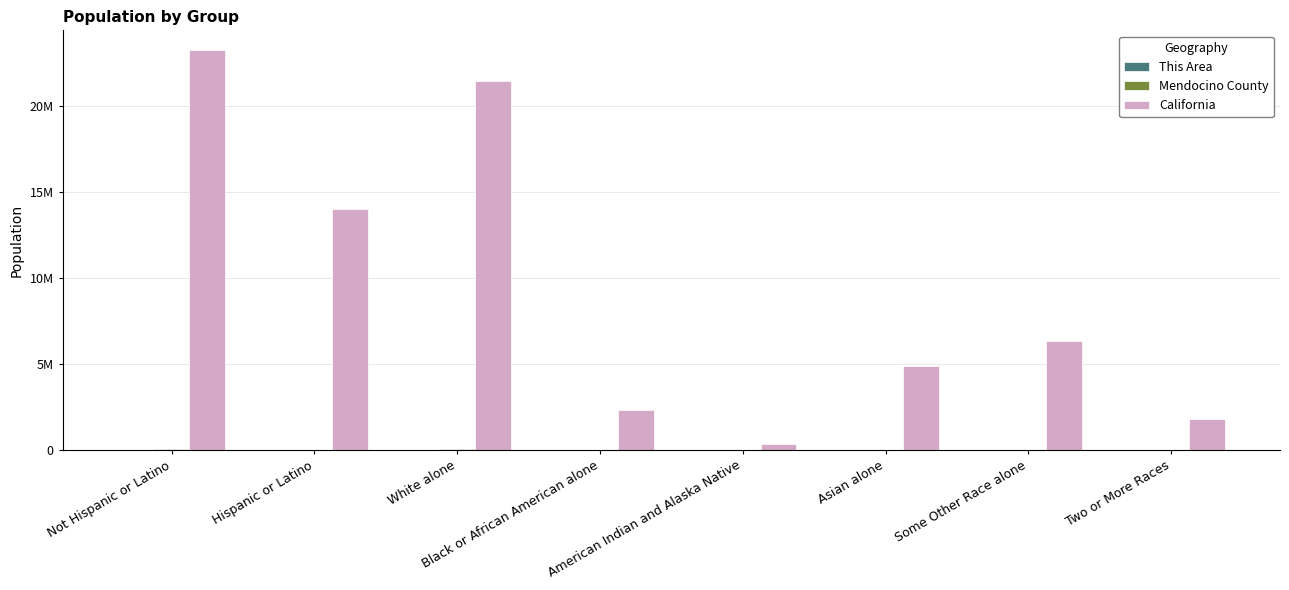

Where is California nearest to the value 11801519?

Hispanic or Latino